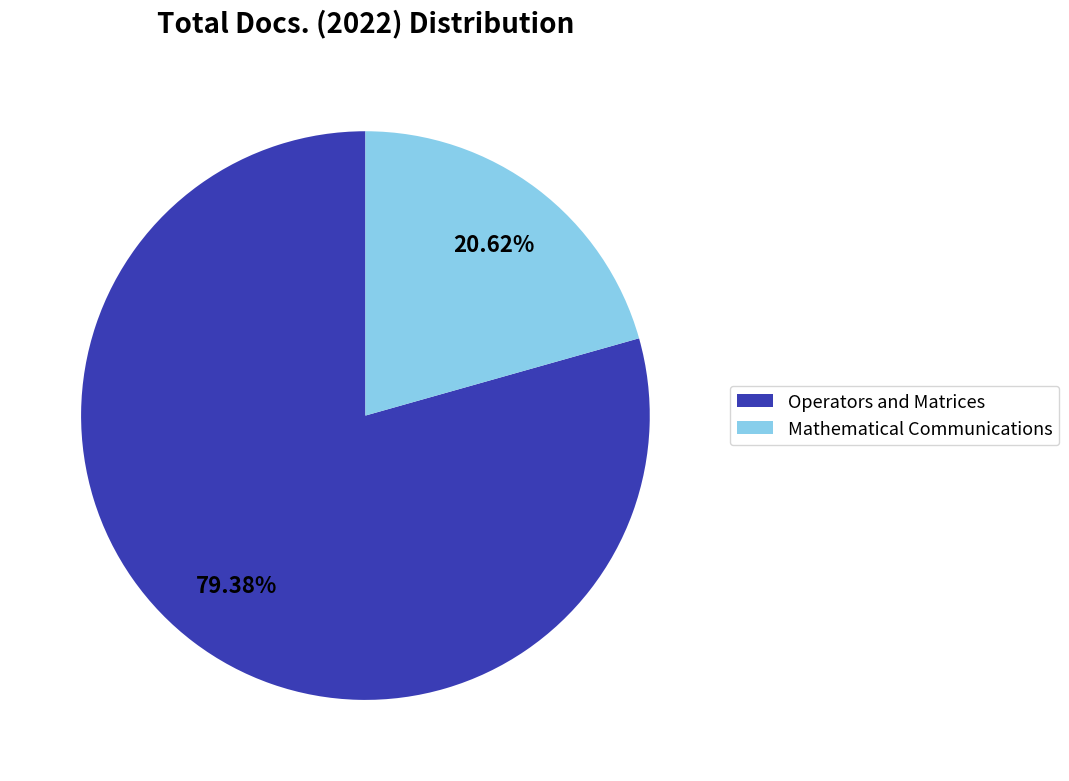

Is it true that Operators and Matrices is 67% of the pie?

False